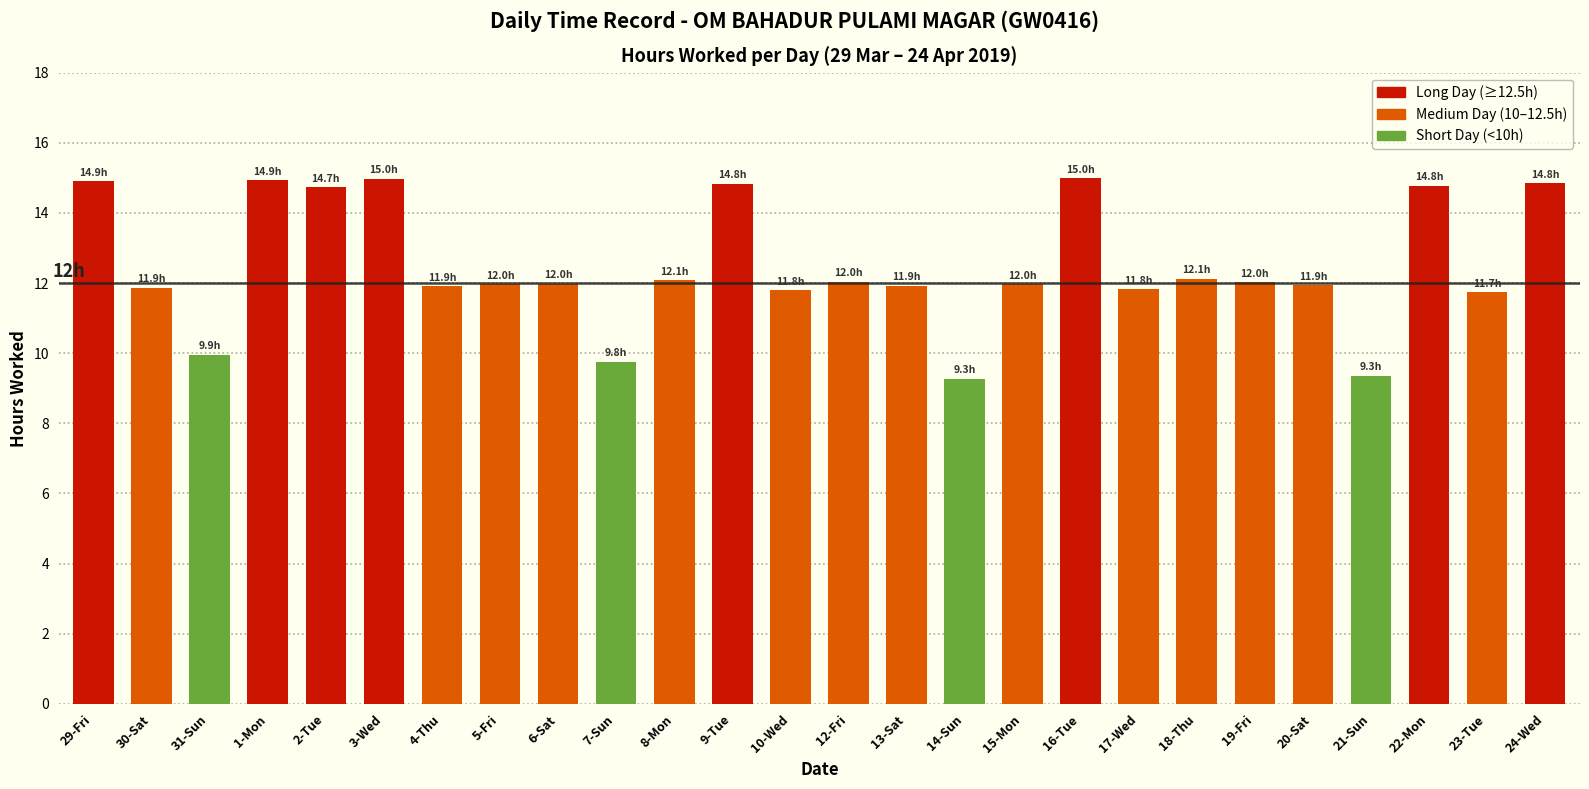

How many values are below 11?

4